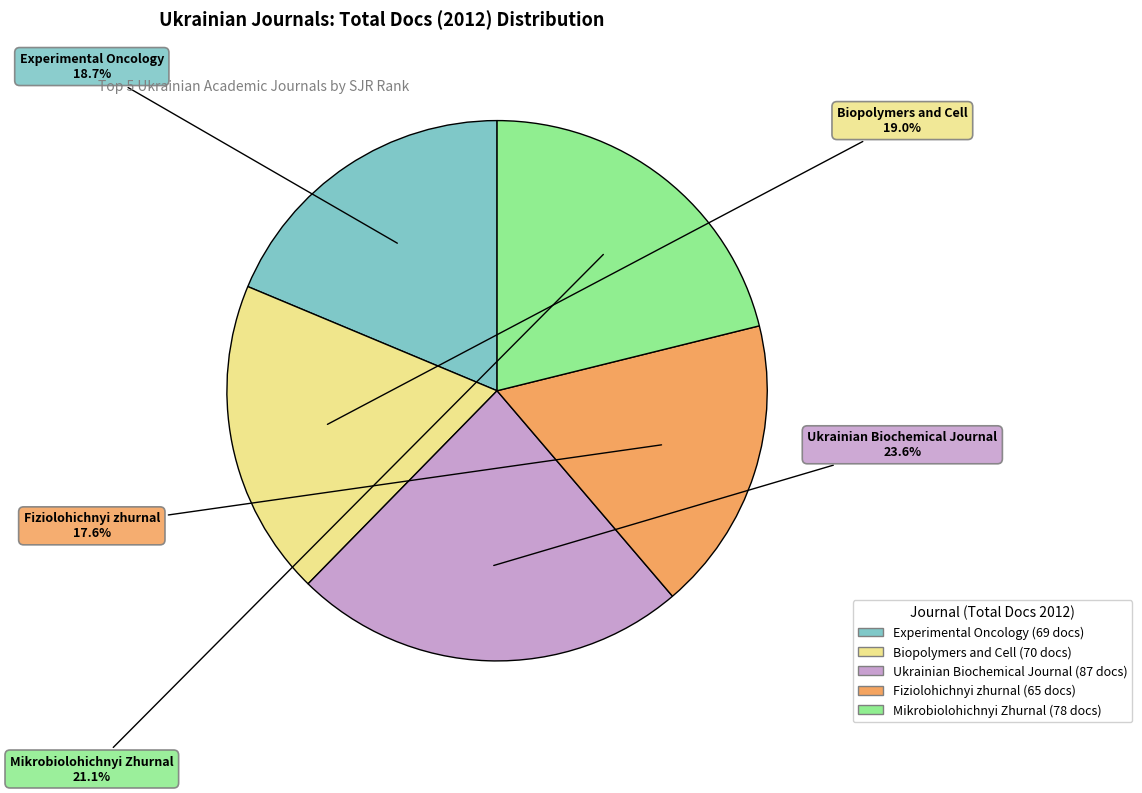

To the nearest percent, what is the average slice percentage?

20%